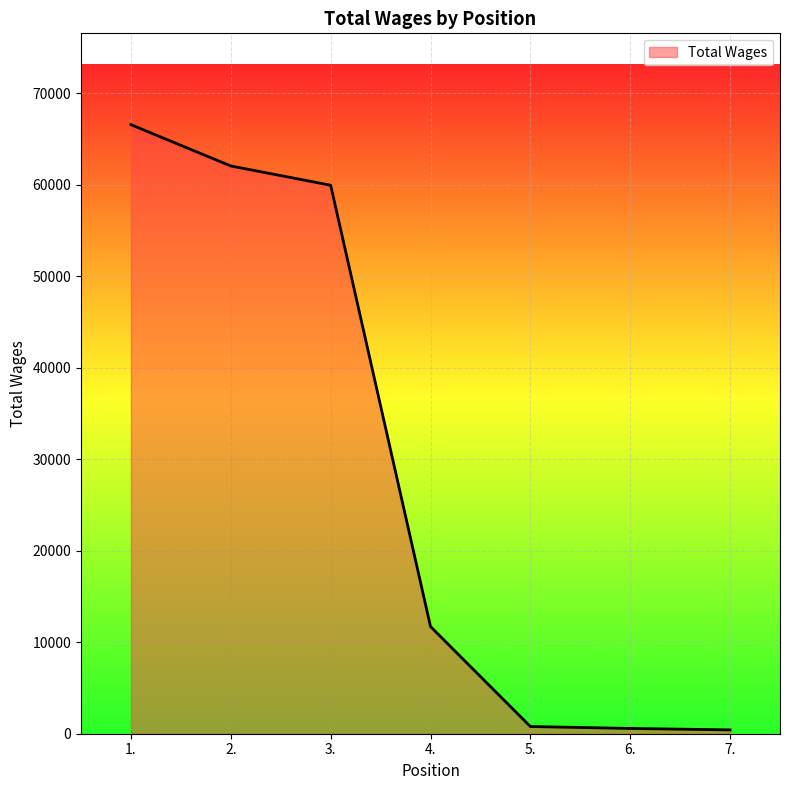

True or false: the data has more than 2 interior local peaks.

False